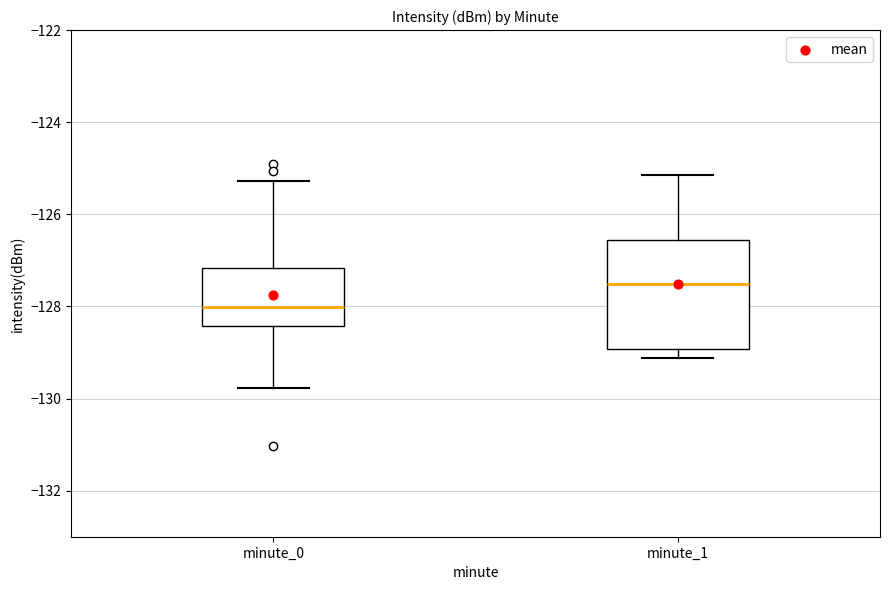

Reading left to right, transcribe this box plot: for each box, give where its median line is, the range the box spans, and where its two whiskers end, as read against the y-axis. The values are not printed on the chart, so give them approximately, as read against the axis.

minute_0: median -128.0, box -128.4 to -127.2, whiskers -129.8 to -125.2
minute_1: median -127.6, box -129.0 to -126.6, whiskers -129.2 to -125.2